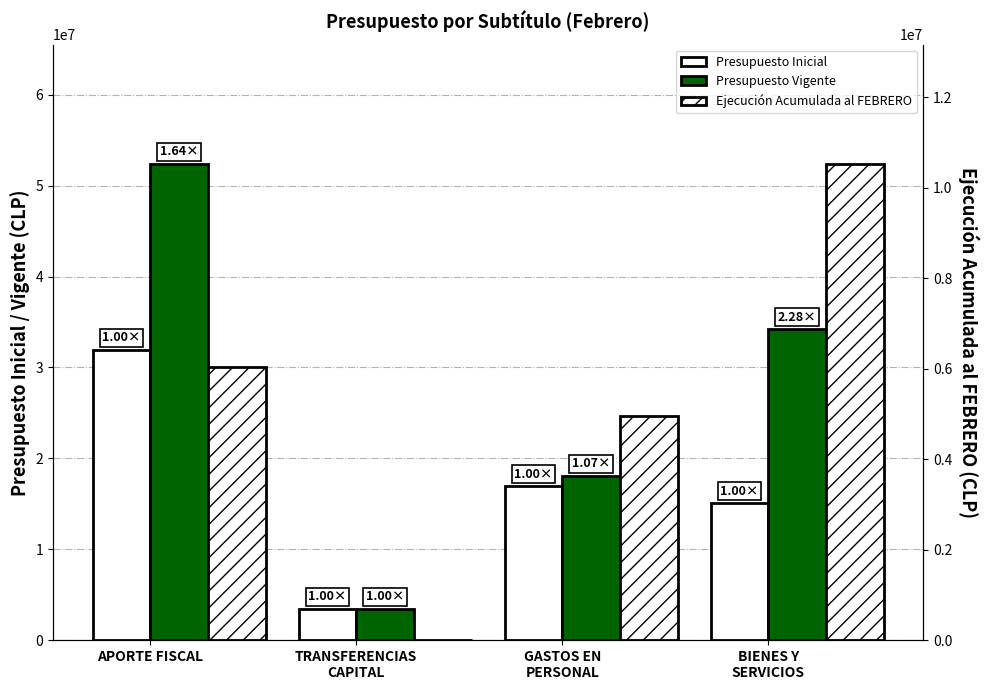

At TRANSFERENCIAS
CAPITAL, list the series in order from largest to smallest.

Presupuesto Inicial, Presupuesto Vigente, Ejecución Acumulada
al FEBRERO